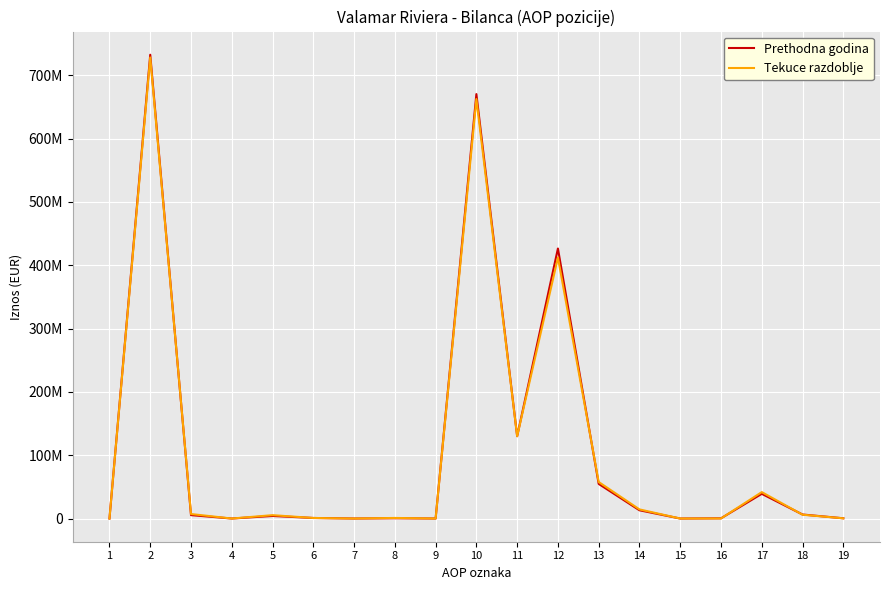

Between which two adjacent categories do Tekuce razdoblje and Prethodna godina first intersect?

2 and 3